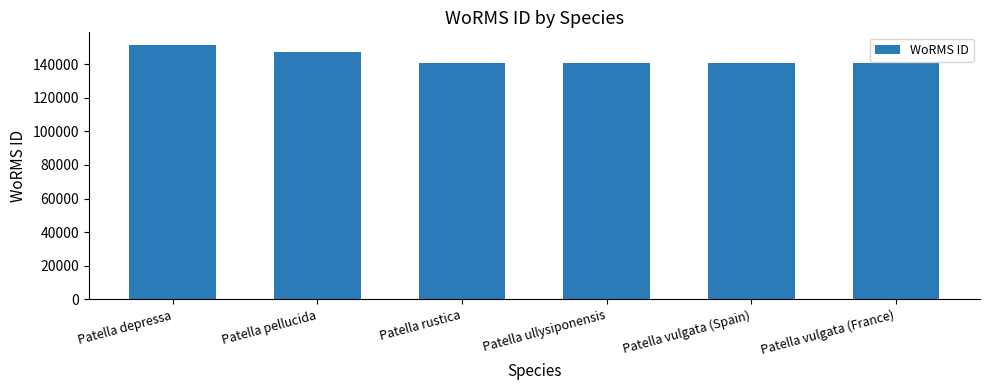

Does the chart contain any negative values?

No